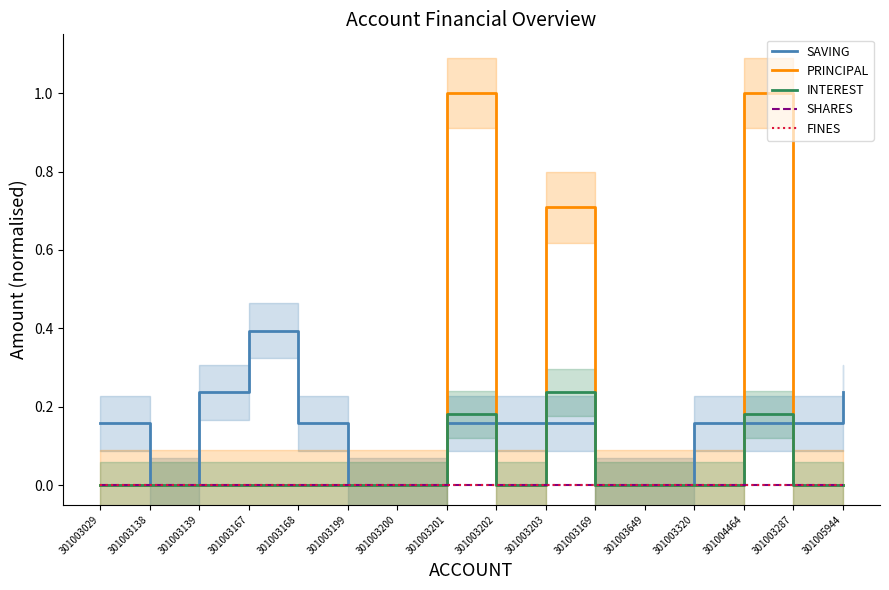

The value of INTEREST at 301003167 is 0.1. True or false?

False